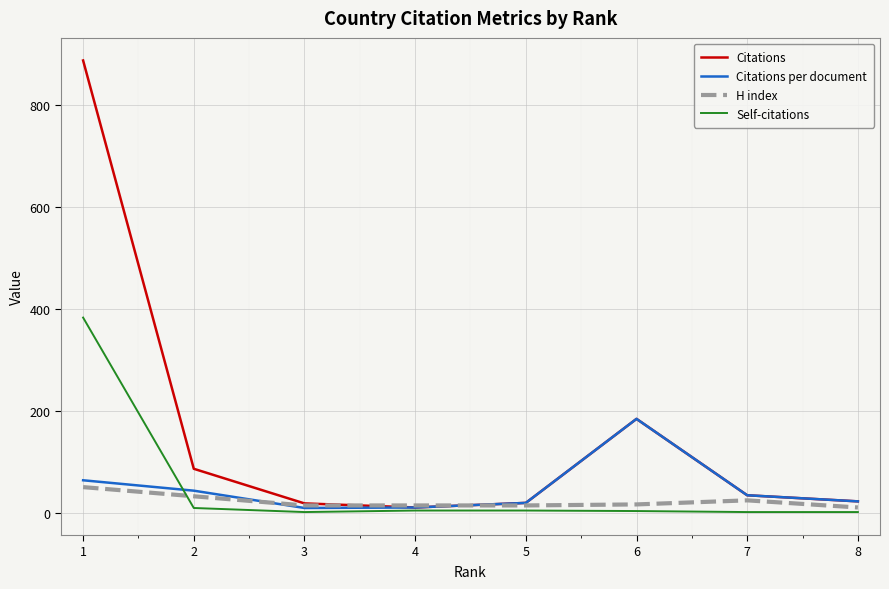

Between which two adjacent categories do Citations per document and H index first intersect?

2 and 3